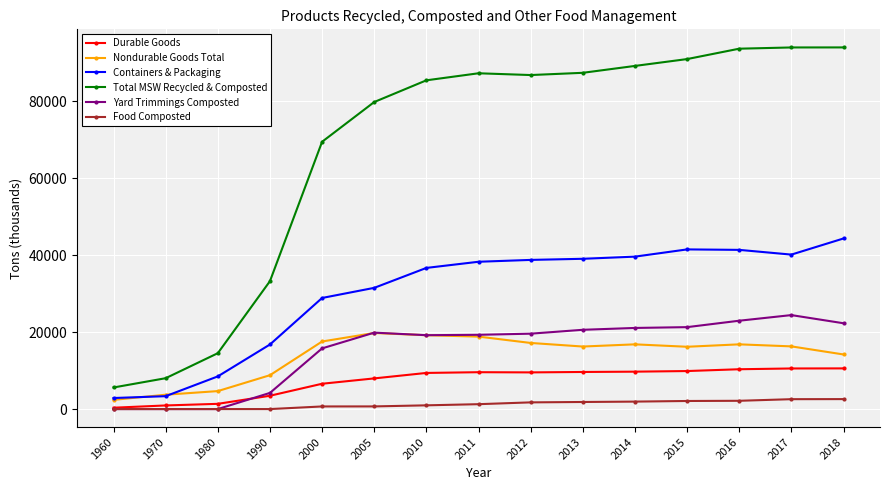

Which series has the largest total across all categories?

Total MSW Recycled & Composted